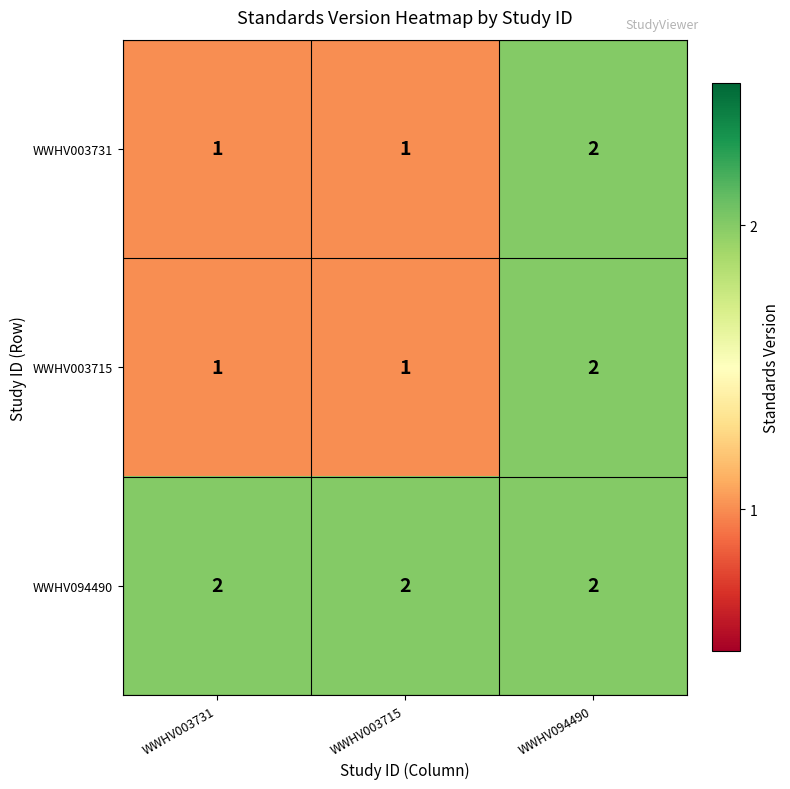

What is the sum of the WWHV003731 values at WWHV003731 and WWHV094490?

3